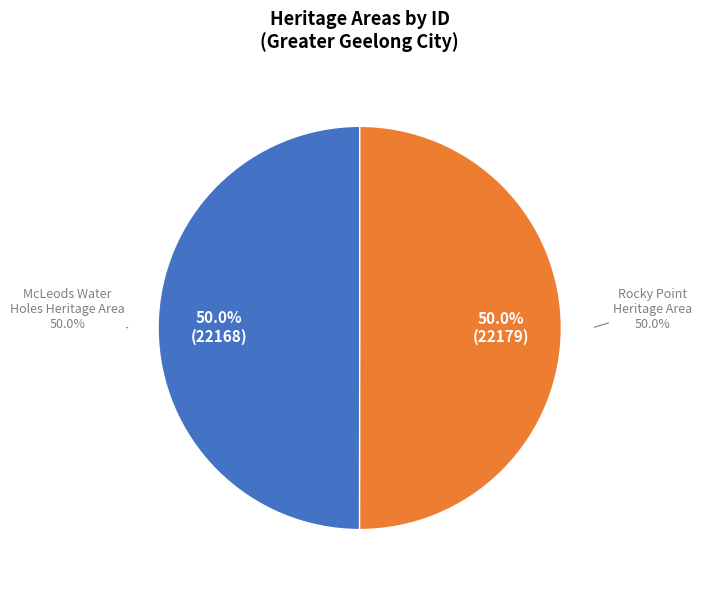

What percentage is the Rocky Point Heritage Area slice, to the nearest percent?

50%